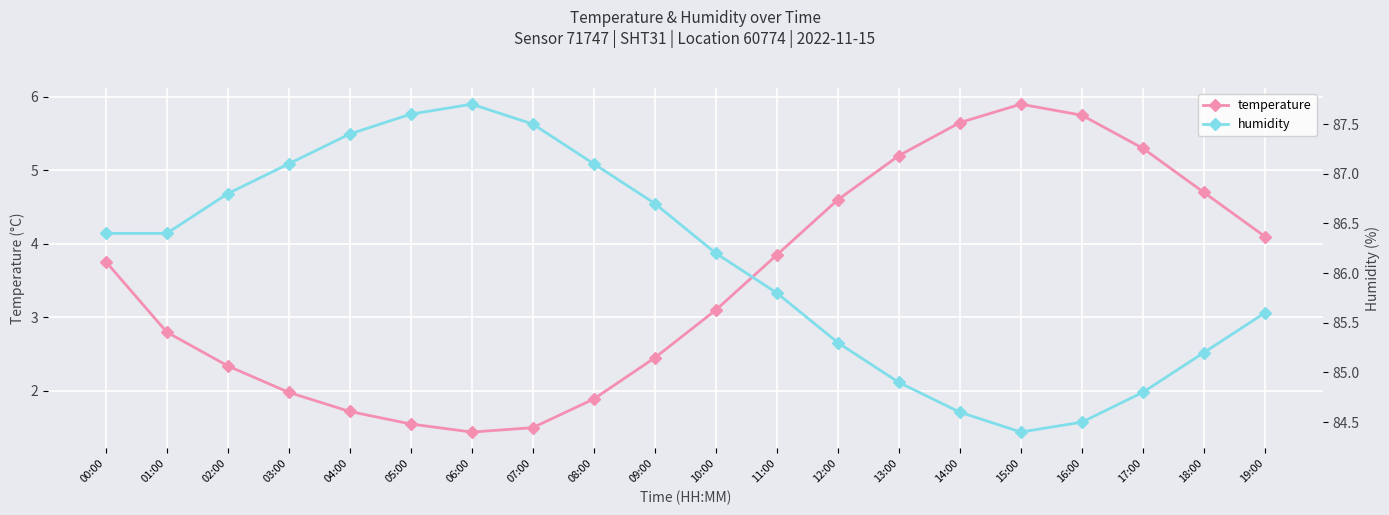

What is the label of the 14th point from the left?

13:00